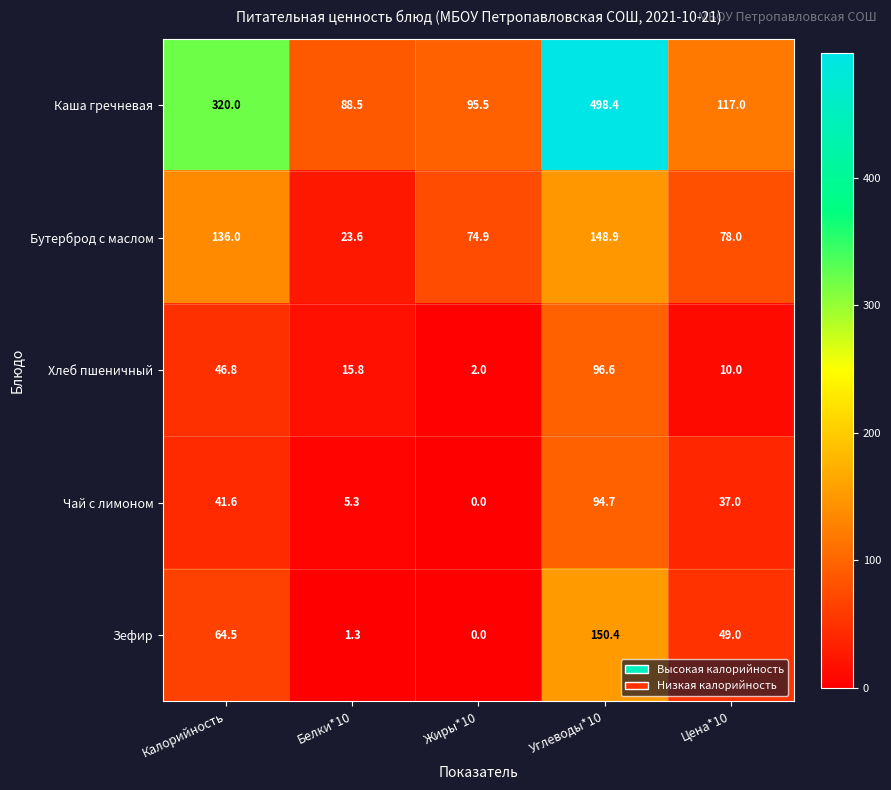

Rank the categories by Хлеб пшеничный value from lowest to highest.

Жиры*10, Цена*10, Белки*10, Калорийность, Углеводы*10